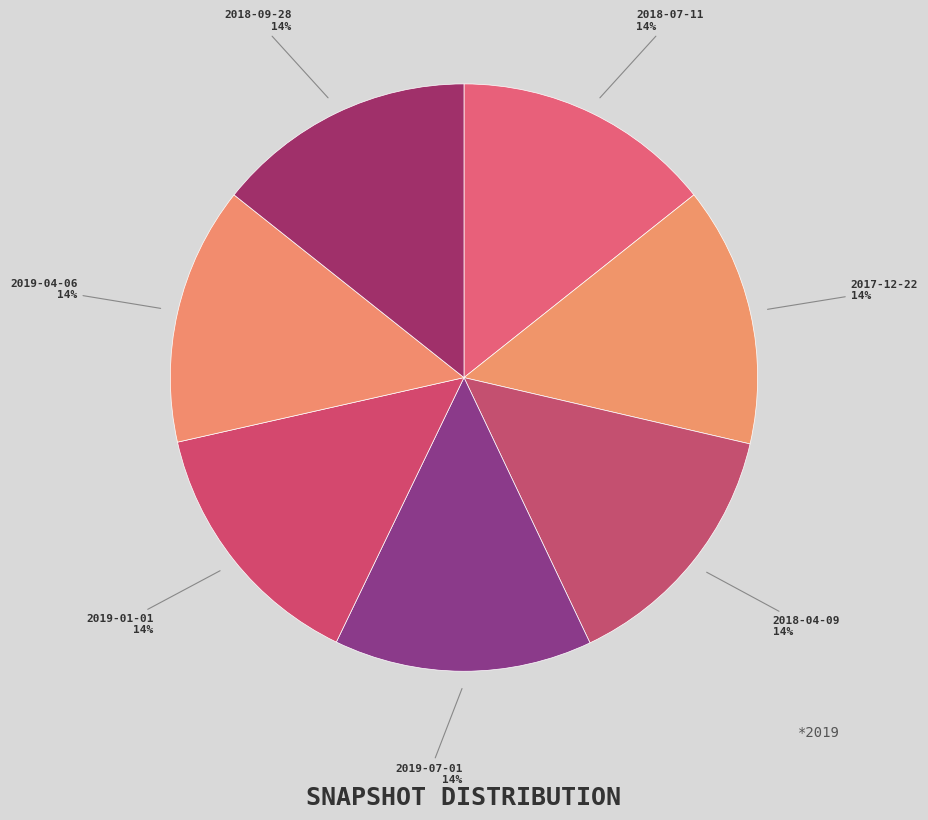

To the nearest percent, what portion does 2019-01-01 represent?

14%